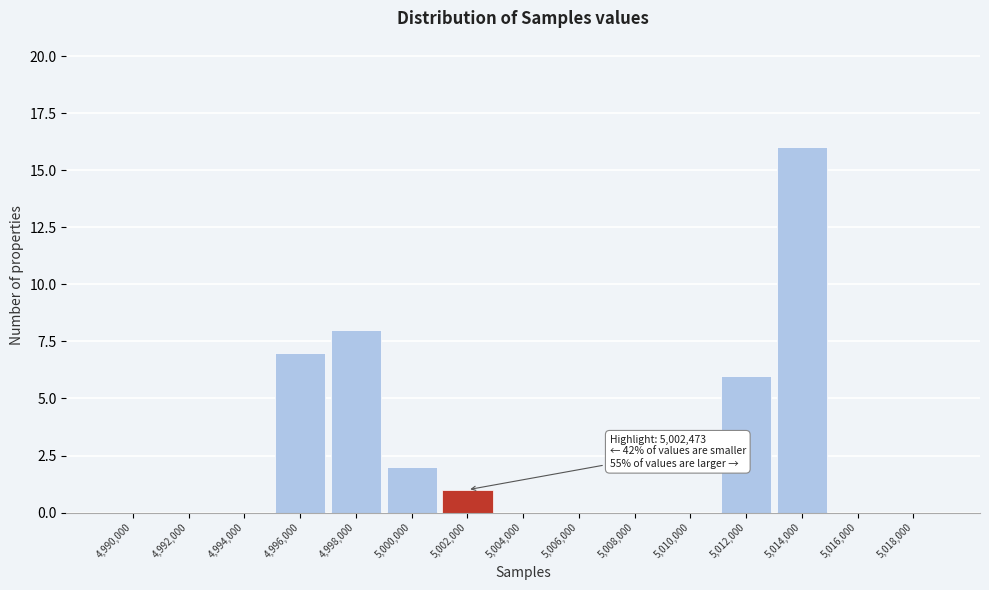

Reading left to right, extract all data points from this chart.

4,990,000=0	4,992,000=0	4,994,000=0	4,996,000=7	4,998,000=8	5,000,000=2	5,002,000=1	5,004,000=0	5,006,000=0	5,008,000=0	5,010,000=0	5,012,000=6	5,014,000=16	5,016,000=0	5,018,000=0